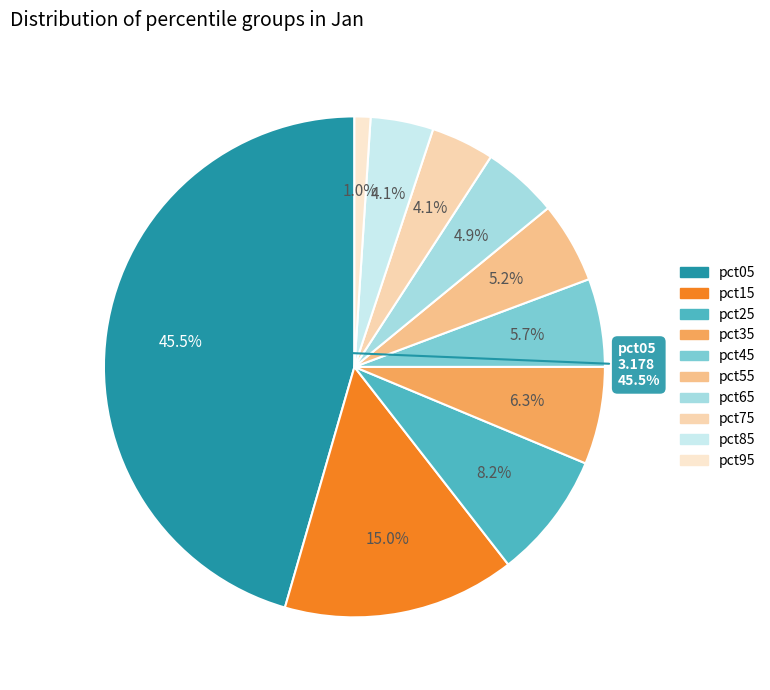

True or false: pct15 accounts for 22% of the total.

False